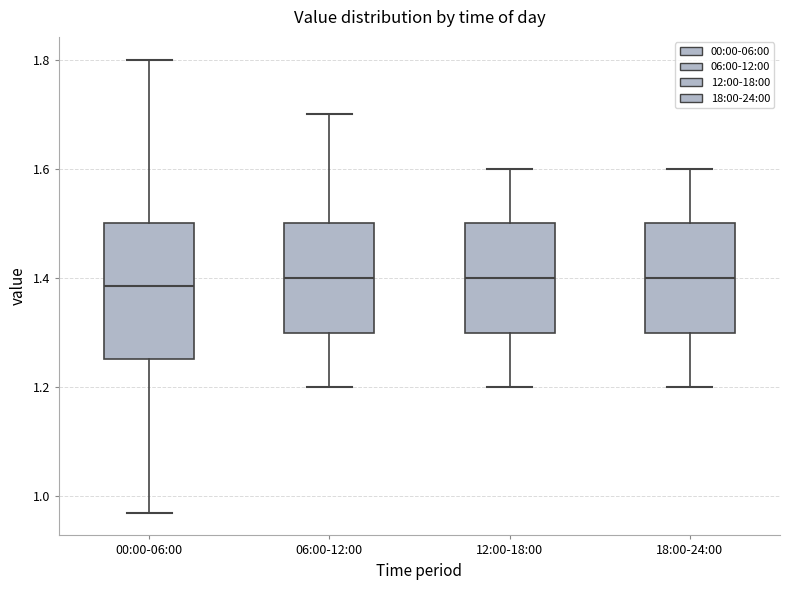

Reading left to right, read every box against the y-axis: the position of its median line, the range the box covers, and the ends of its whiskers. The values are not printed on the chart, so give them approximately, as read against the axis.

00:00-06:00: median 1.38, box 1.26 to 1.50, whiskers 0.98 to 1.80
06:00-12:00: median 1.40, box 1.30 to 1.50, whiskers 1.20 to 1.70
12:00-18:00: median 1.40, box 1.30 to 1.50, whiskers 1.20 to 1.60
18:00-24:00: median 1.40, box 1.30 to 1.50, whiskers 1.20 to 1.60